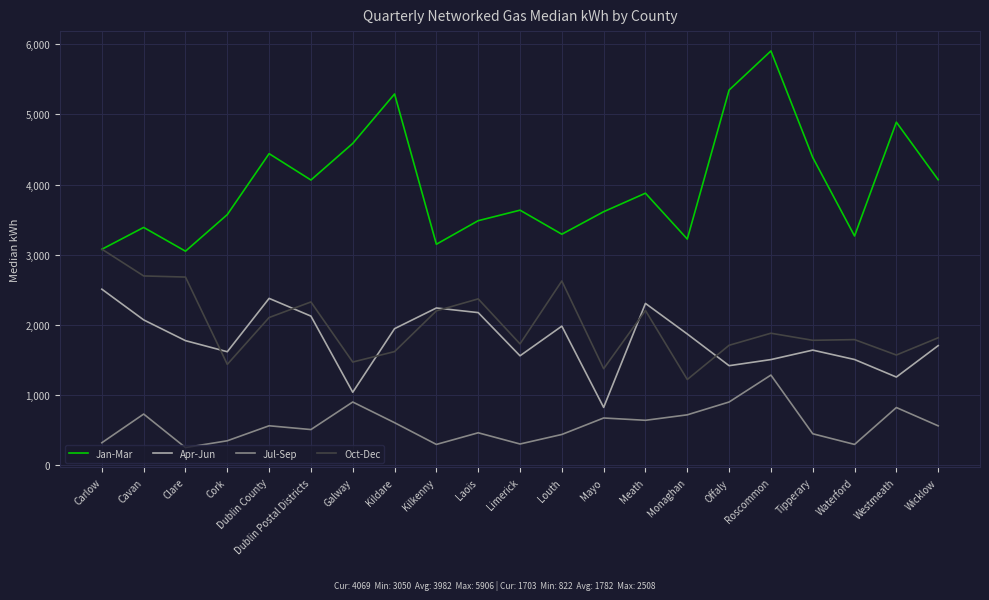

Where is the first local maximum for Jan-Mar?

Cavan